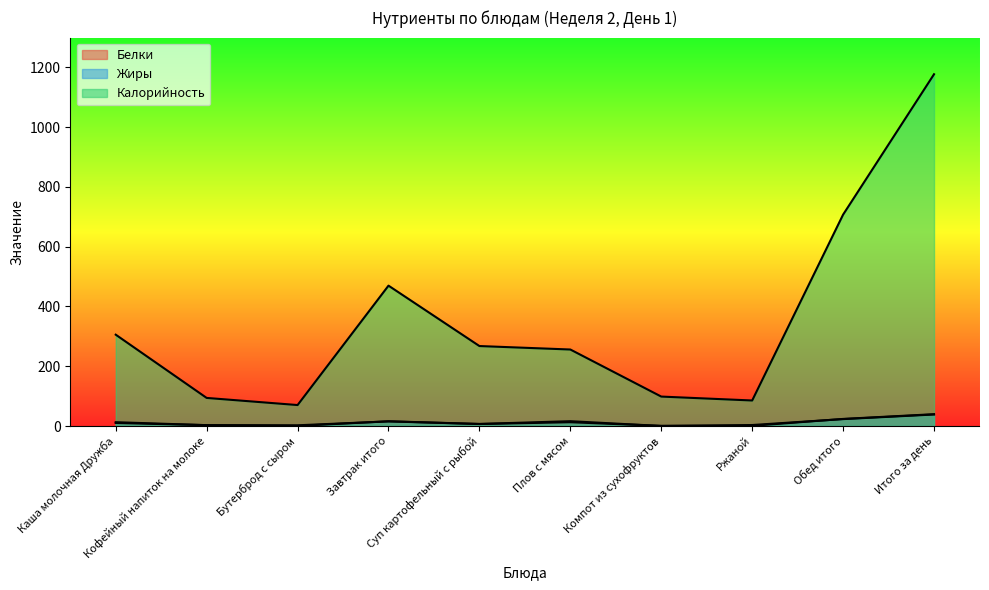

Reading right to left, extract all data points from this chart.

Белки: Итого за день=38.5	Обед итого=23.1	Ржаной=3.3	Компот из сухофруктов=0.5	Плов с мясом=12.7	Суп картофельный с рыбой=6.7	Завтрак итого=15.4	Бутерброд с сыром=2.4	Кофейный напиток на молоке=2.9	Каша молочная Дружба=10.1
Жиры: Итого за день=39.5	Обед итого=23.7	Ржаной=0.6	Компот из сухофруктов=0.1	Плов с мясом=16.1	Суп картофельный с рыбой=6.9	Завтрак итого=15.8	Бутерброд с сыром=0.3	Кофейный напиток на молоке=2.8	Каша молочная Дружба=12.7
Калорийность: Итого за день=1177.4	Обед итого=707.6	Ржаной=85.4	Компот из сухофруктов=98.5	Плов с мясом=256.0	Суп картофельный с рыбой=267.6	Завтрак итого=469.8	Бутерброд с сыром=70.1	Кофейный напиток на молоке=94.0	Каша молочная Дружба=305.7